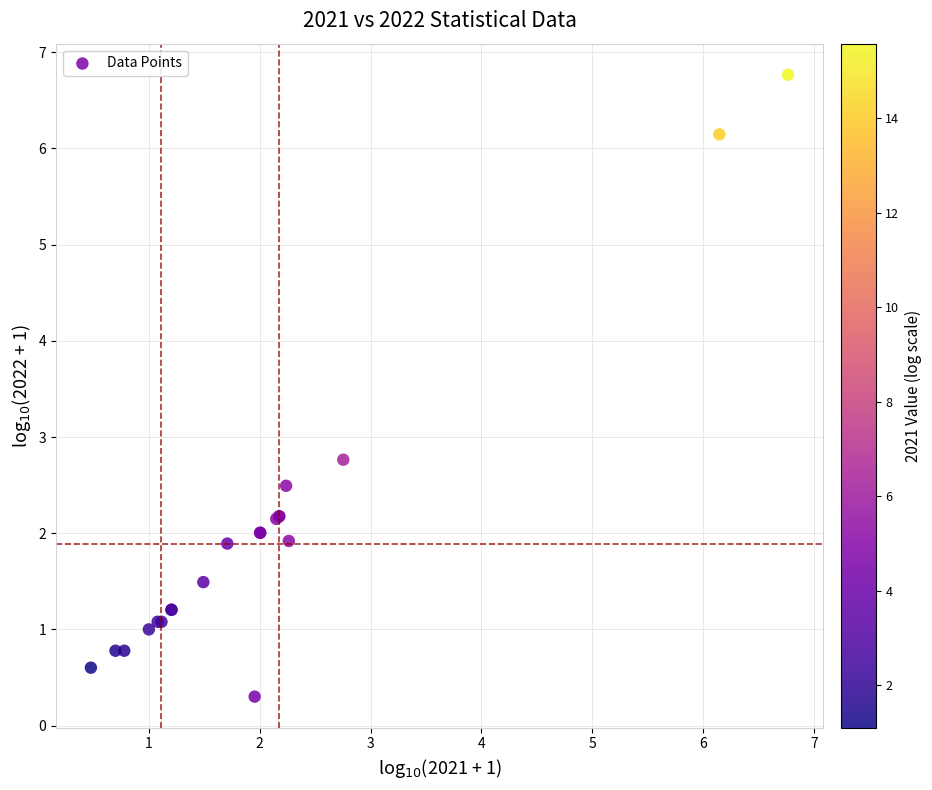

What Y value in the scatter plot is closest to 3?

2.8